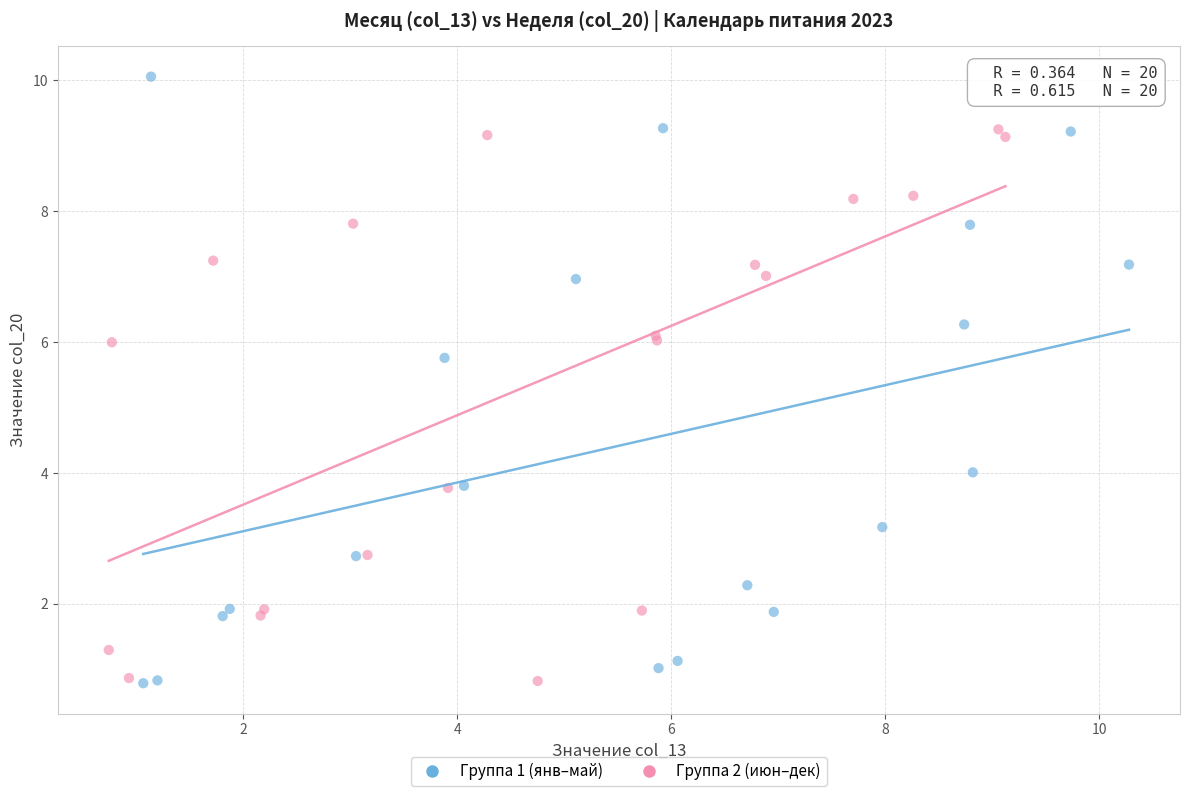

Which series has the largest Y range (max minus min)?

Группа 1 (янв–май)